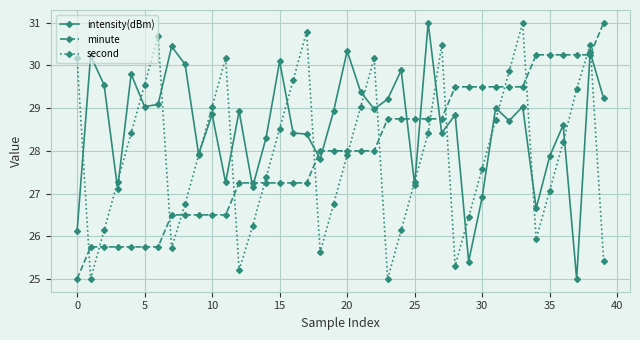

What is the average value of the minute series?

28.0